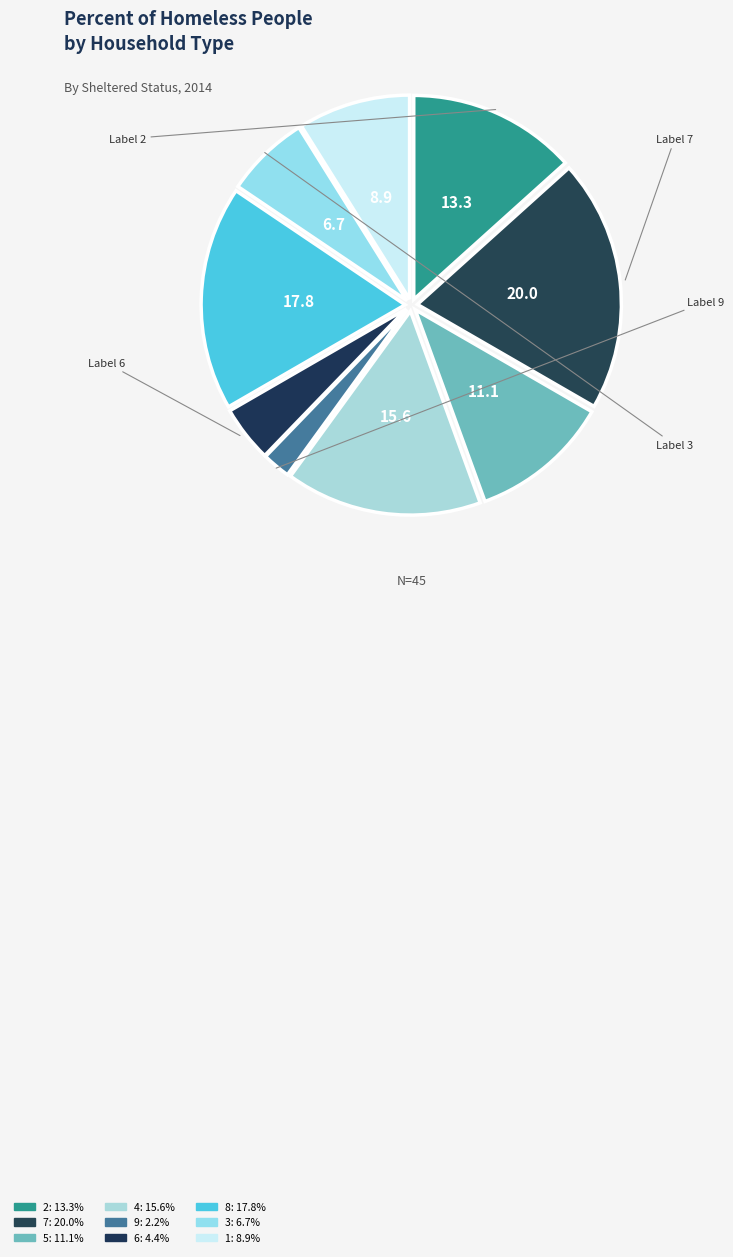

How many slices are in this pie chart?

9